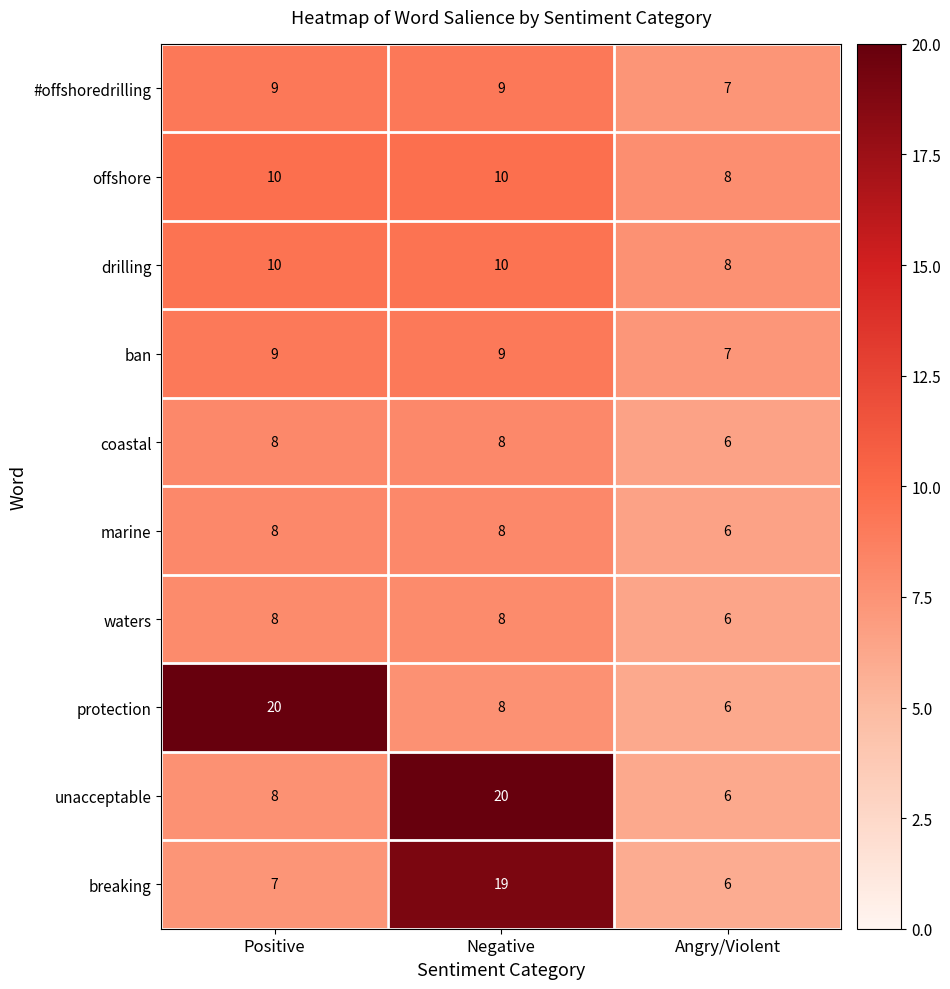

What is the average value of the drilling series?

9